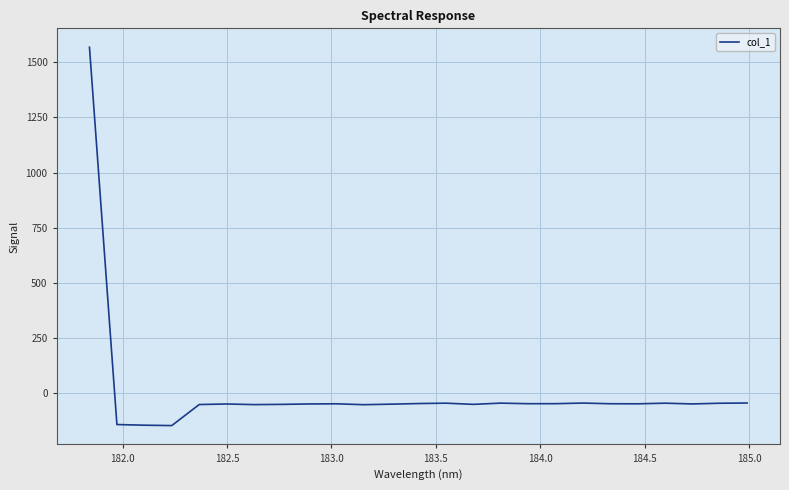

What is the greatest value displayed?

1567.6